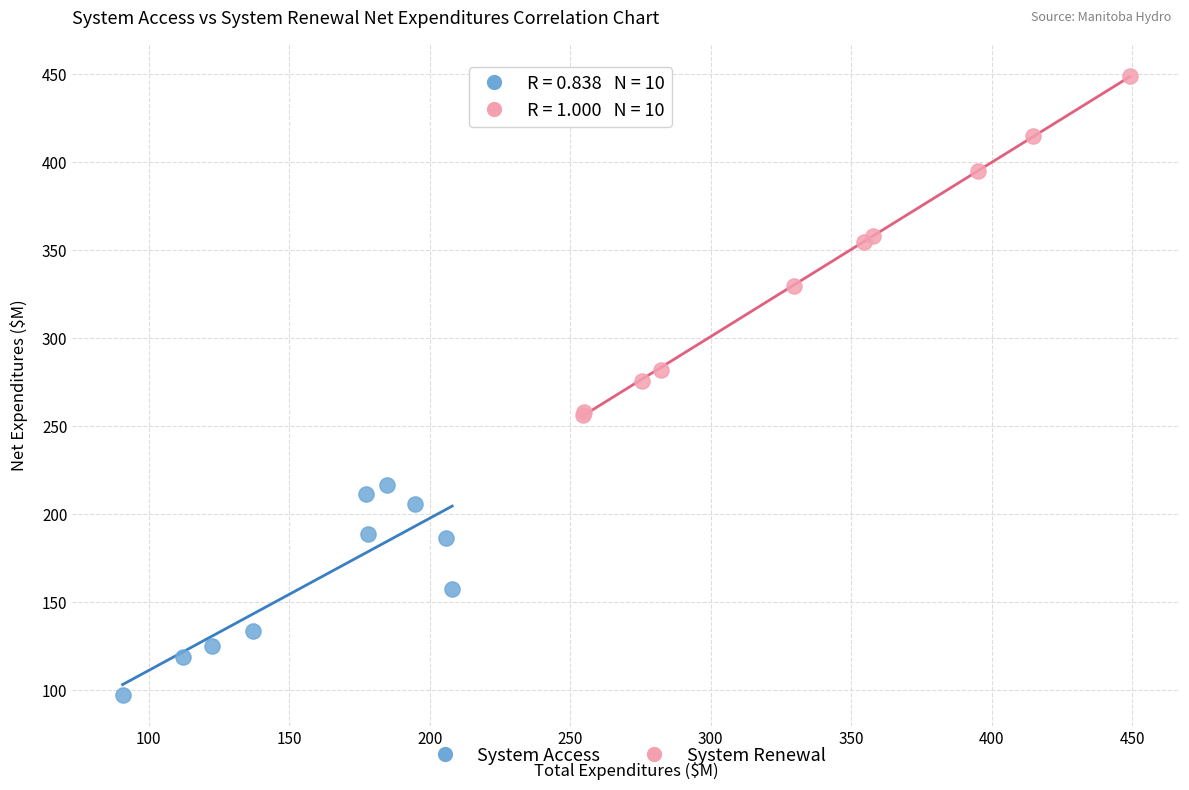

Which series contains the highest Y value?

System Renewal